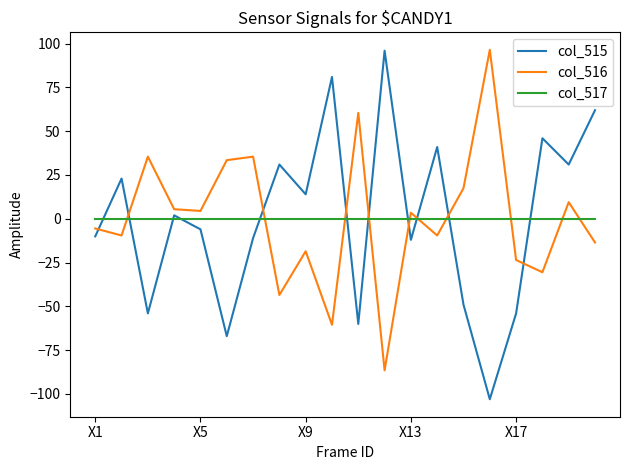

What is the minimum value shown in the chart?

-103.0